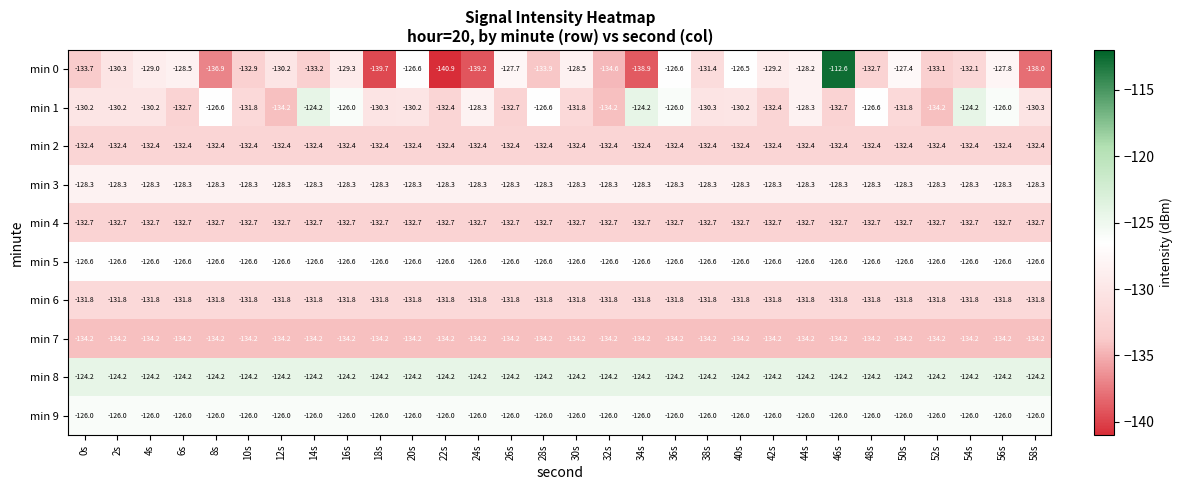

What is the approximate value of min 2 at 52s?

-132.4